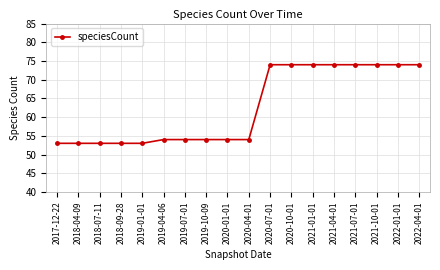

What is the ratio of the value at 2021-10-01 to the value at 2020-01-01?

1.4